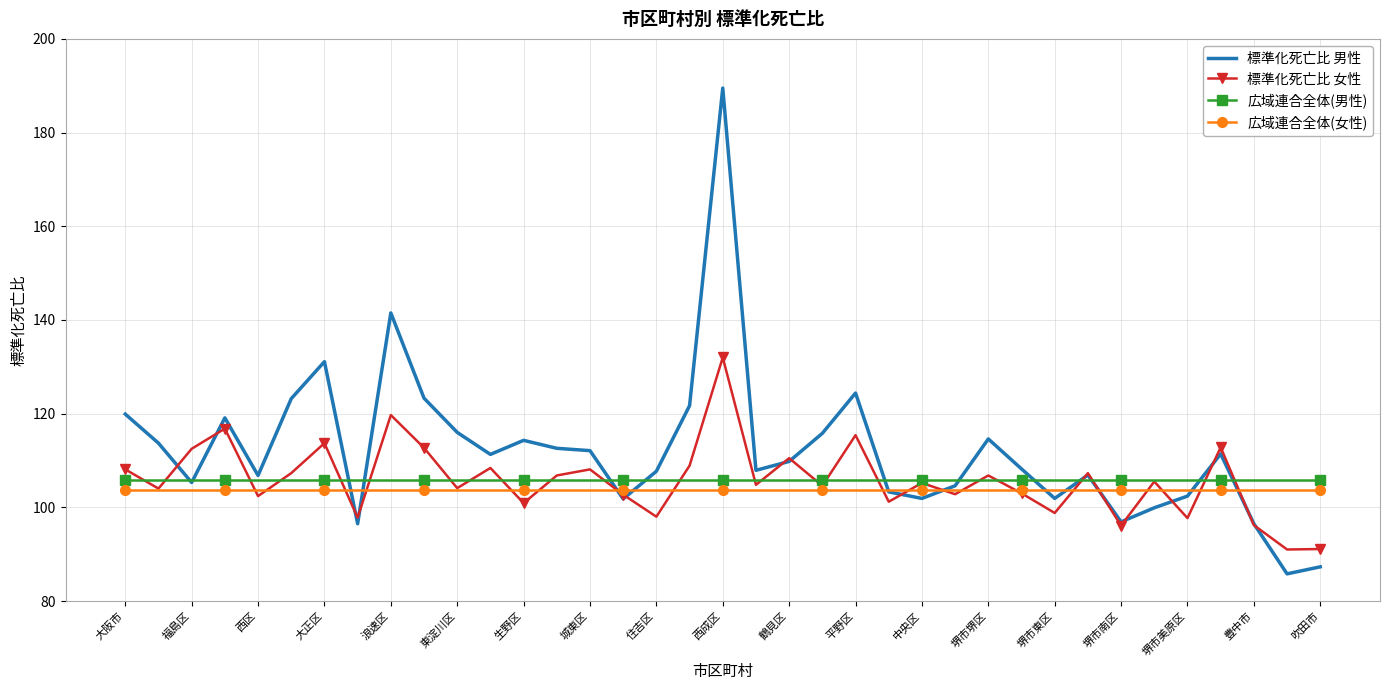

Which series has the widest spread of values?

標準化死亡比 男性